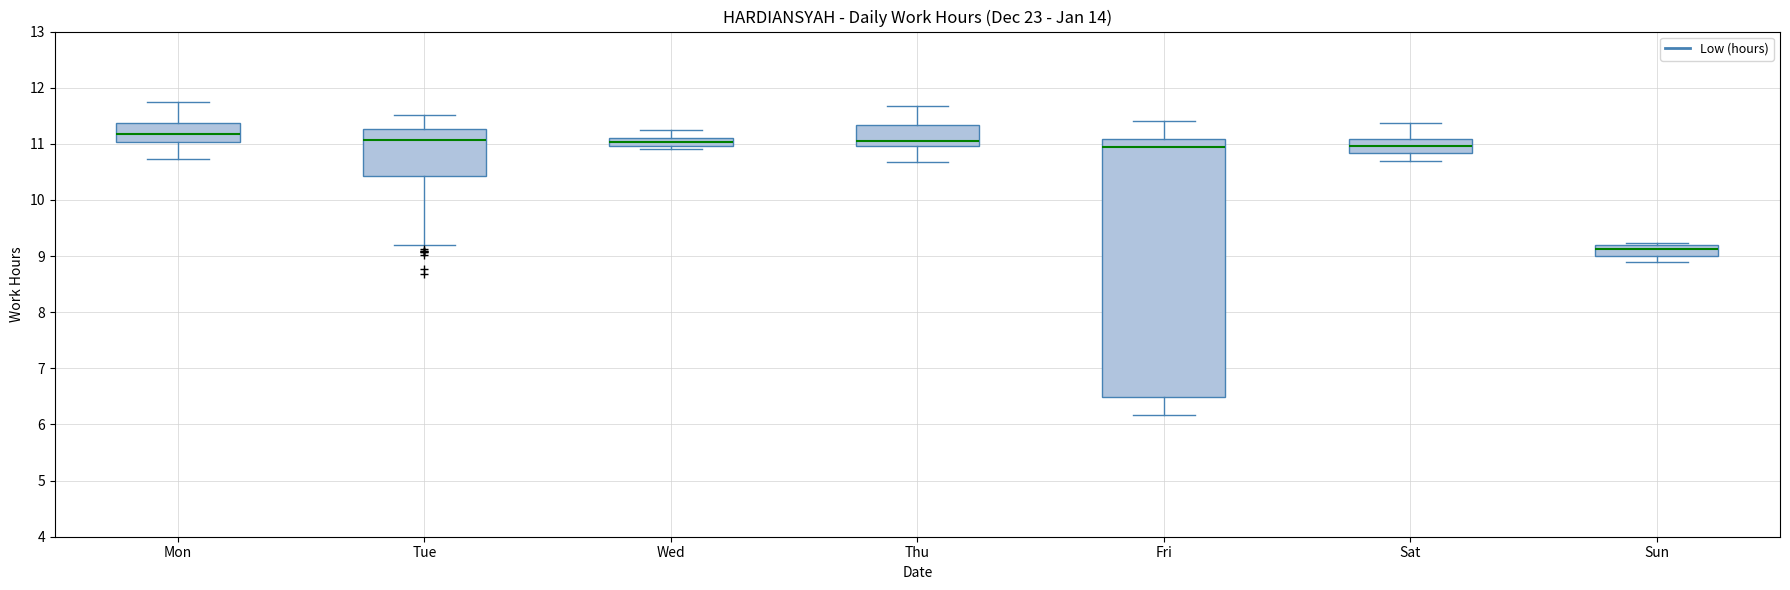

Which box's median line is the lowest?

Sun